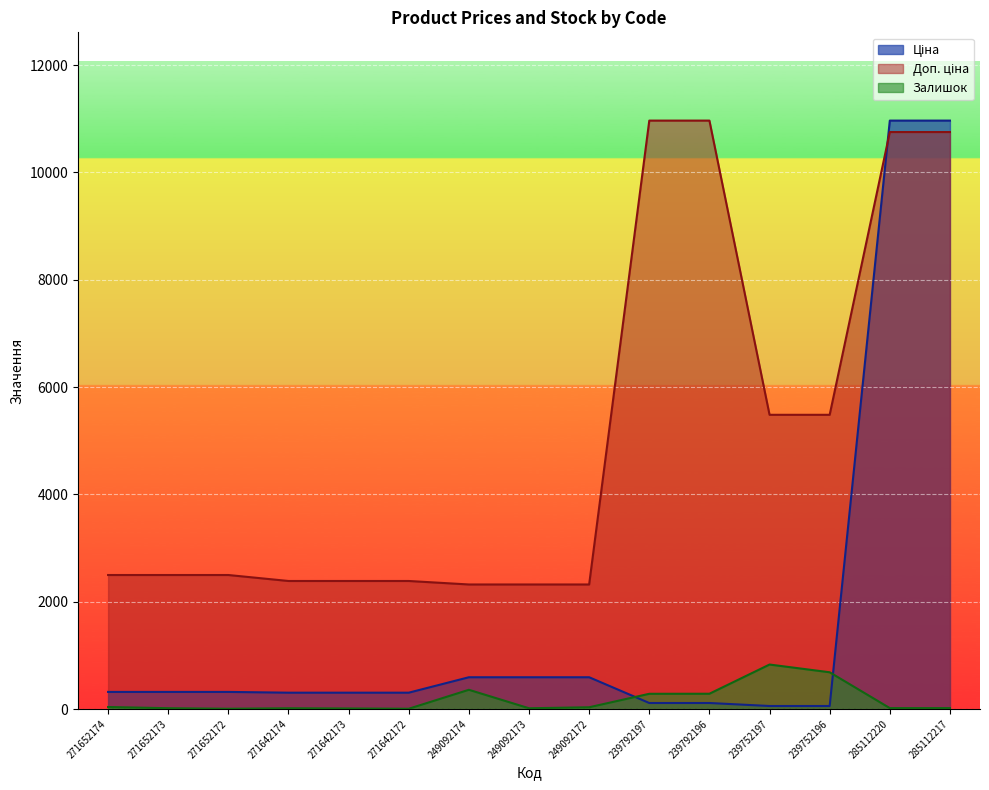

What is the total value across all series at 271652172?

2820.1